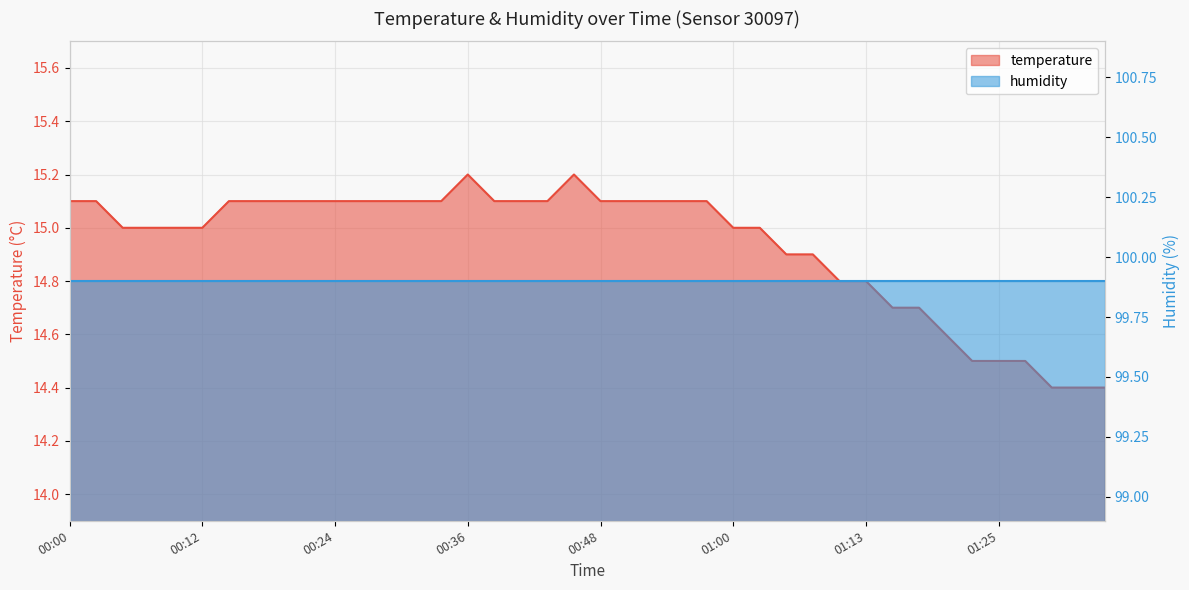

At which category does the chart reach its minimum across all series?

01:30